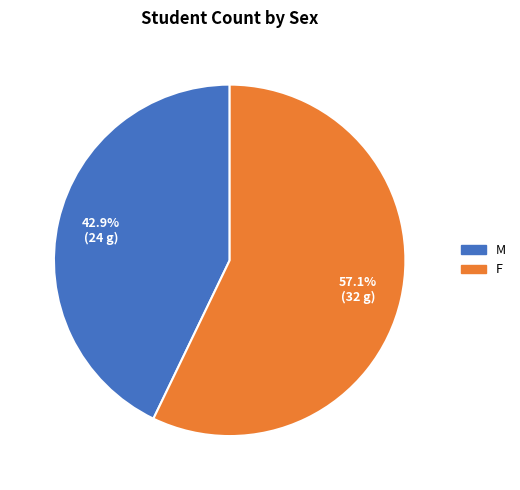

To the nearest percent, what percentage of the pie is F?

57%